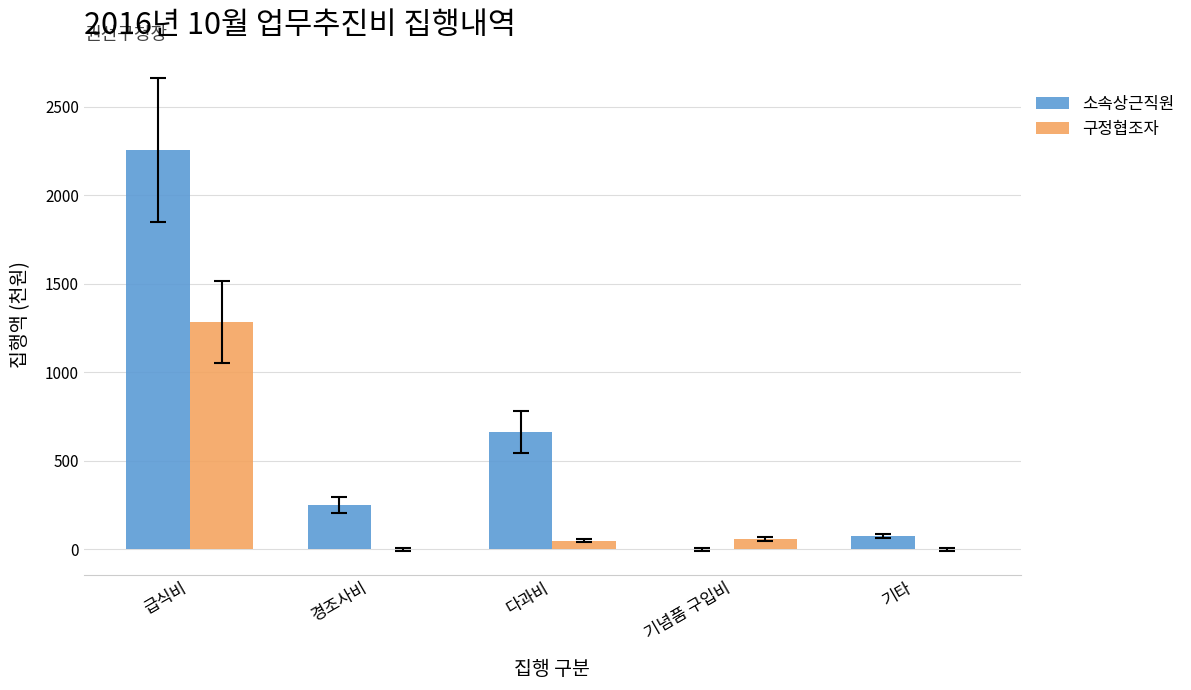

What is the maximum value shown in the chart?

2254